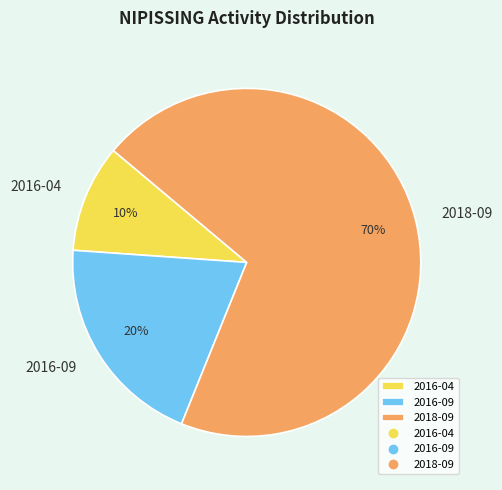

Do 2016-09 and 2018-09 together represent more than half of the pie?

Yes